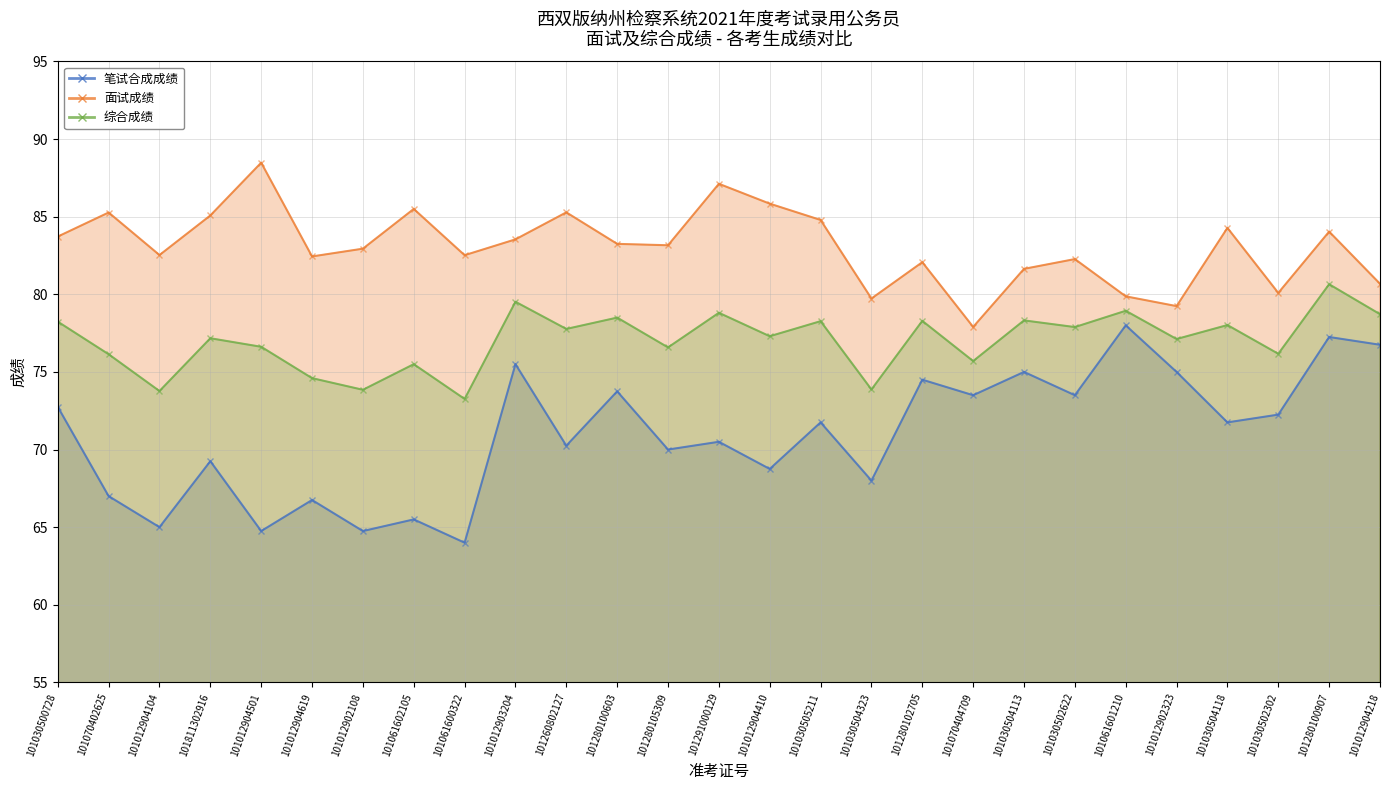

At which category is the sum across all series the highest?

101280100907